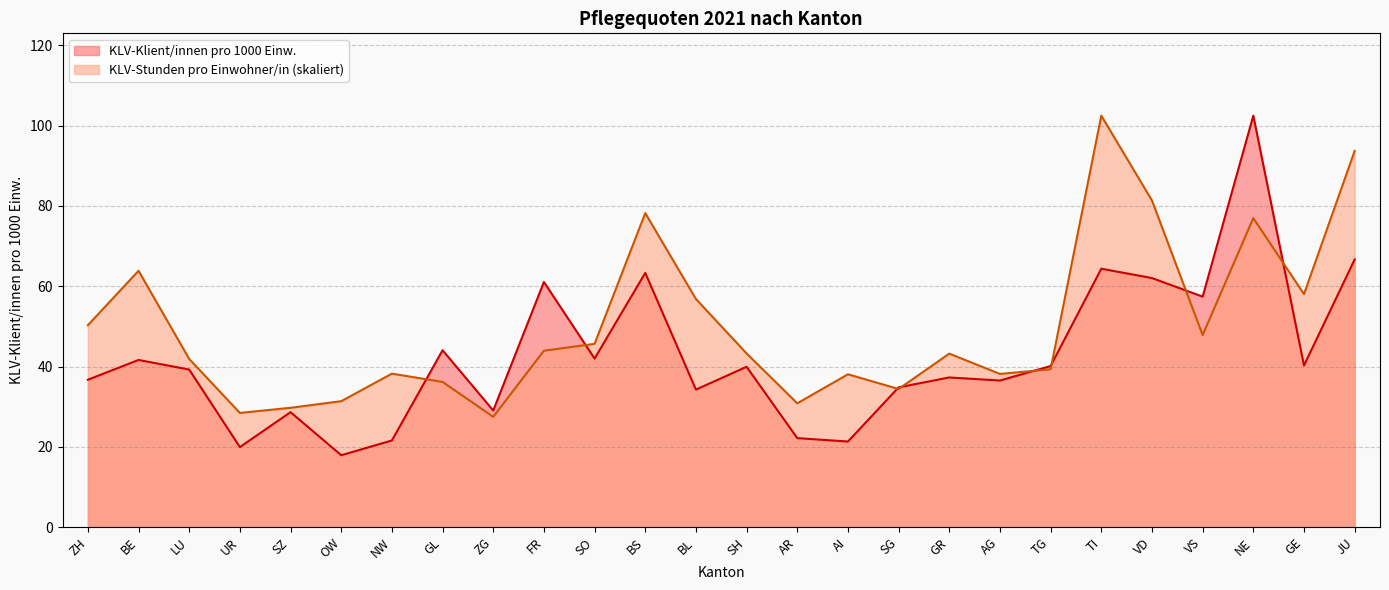

Which series has the largest range (max minus min)?

KLV-Klient/innen pro 1000 Einw.